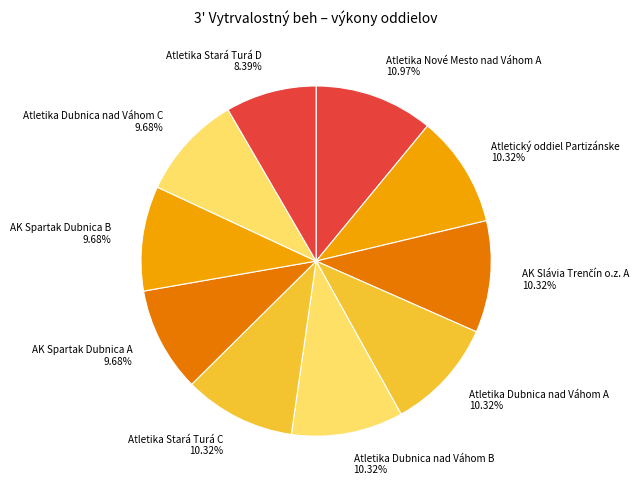

Which slice is the largest?

Atletika Nové Mesto nad Váhom A